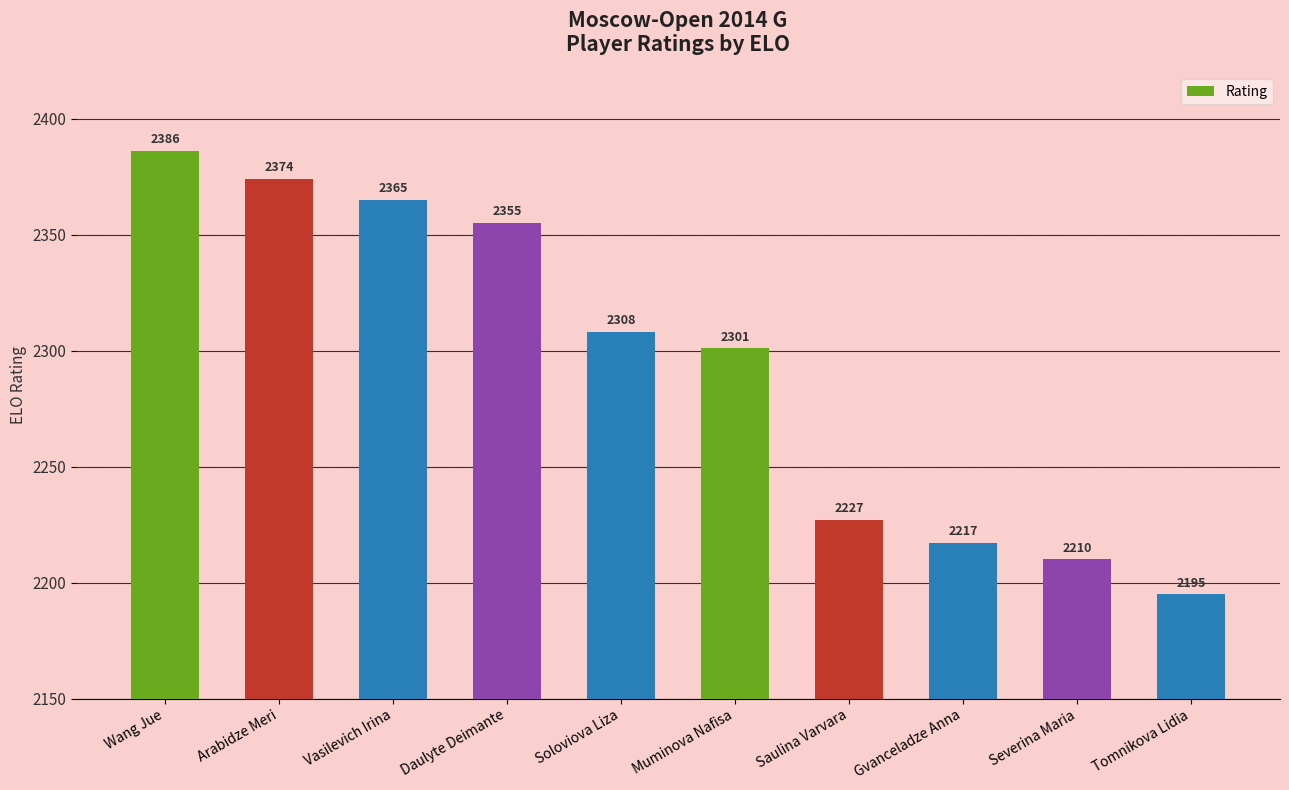

What is the average value?

2294